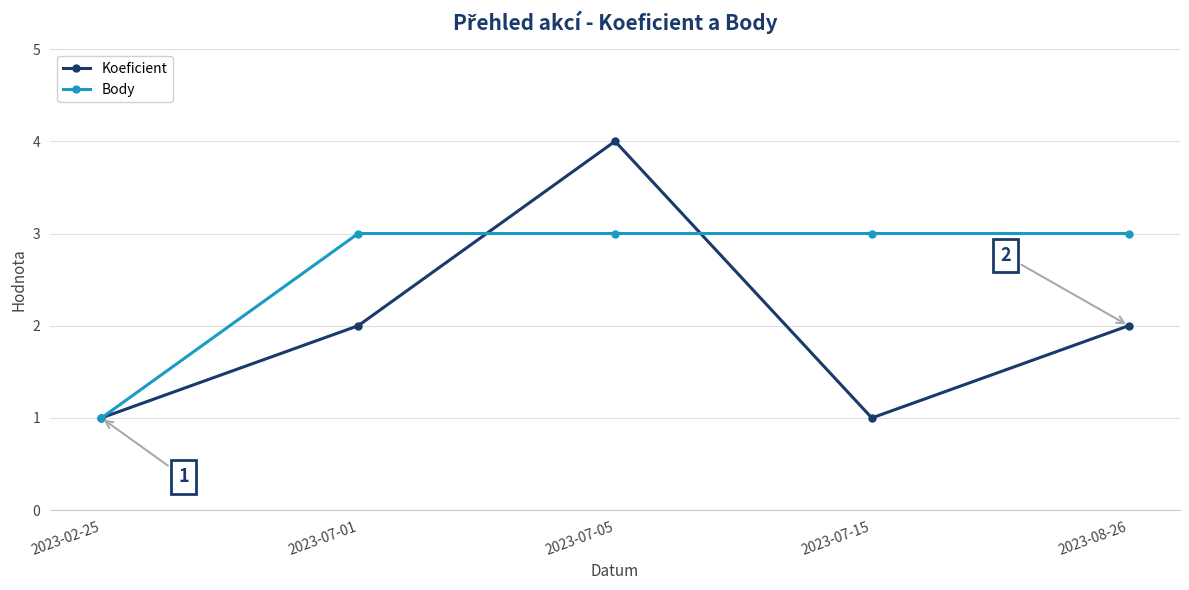

List the series in order of their peak value, highest first.

Koeficient, Body